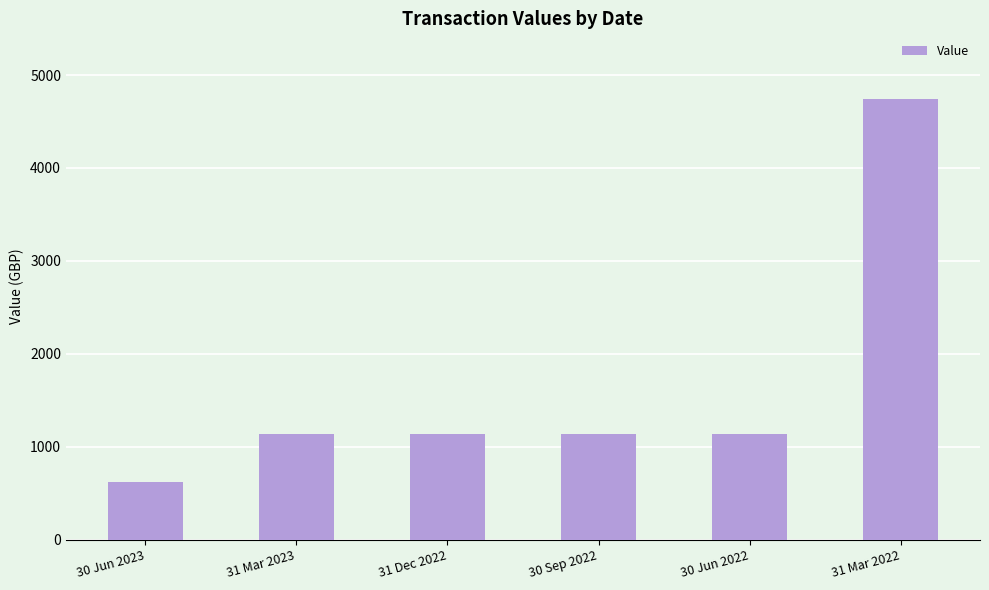

How many categories are shown in the chart?

6